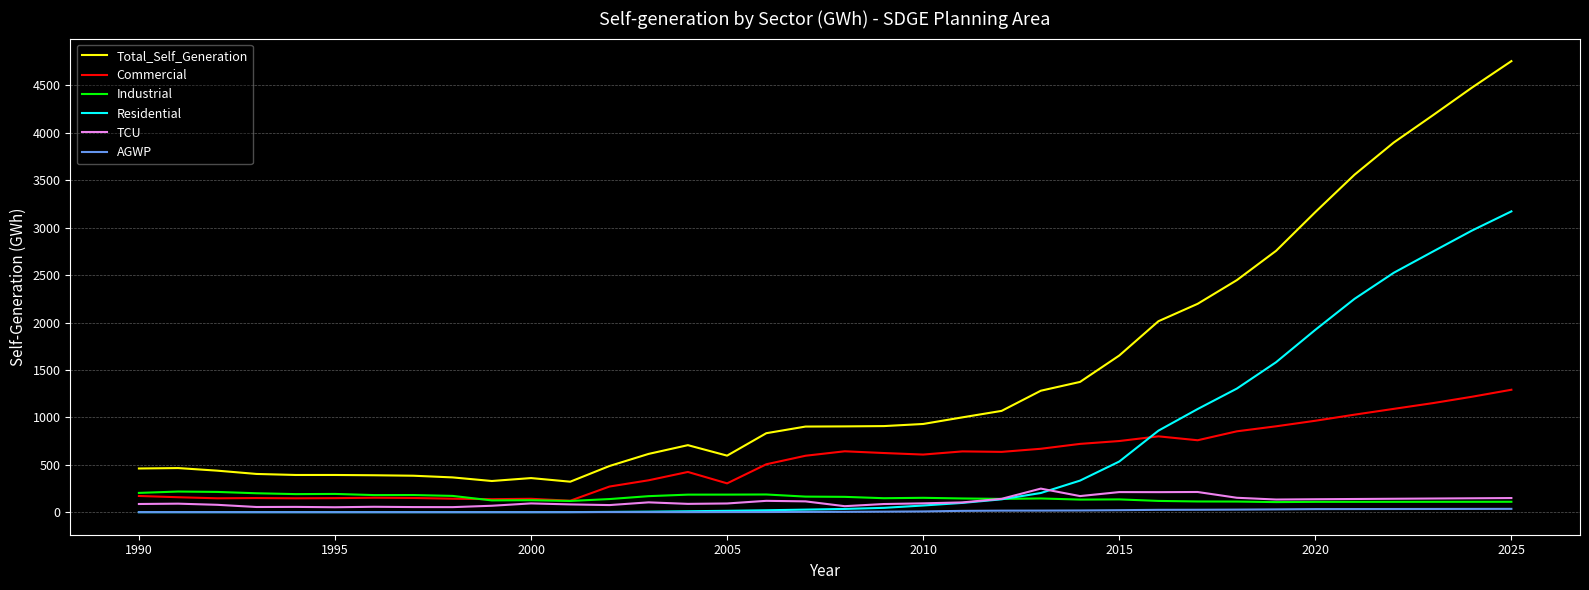

Which series has the largest range (max minus min)?

Total_Self_Generation